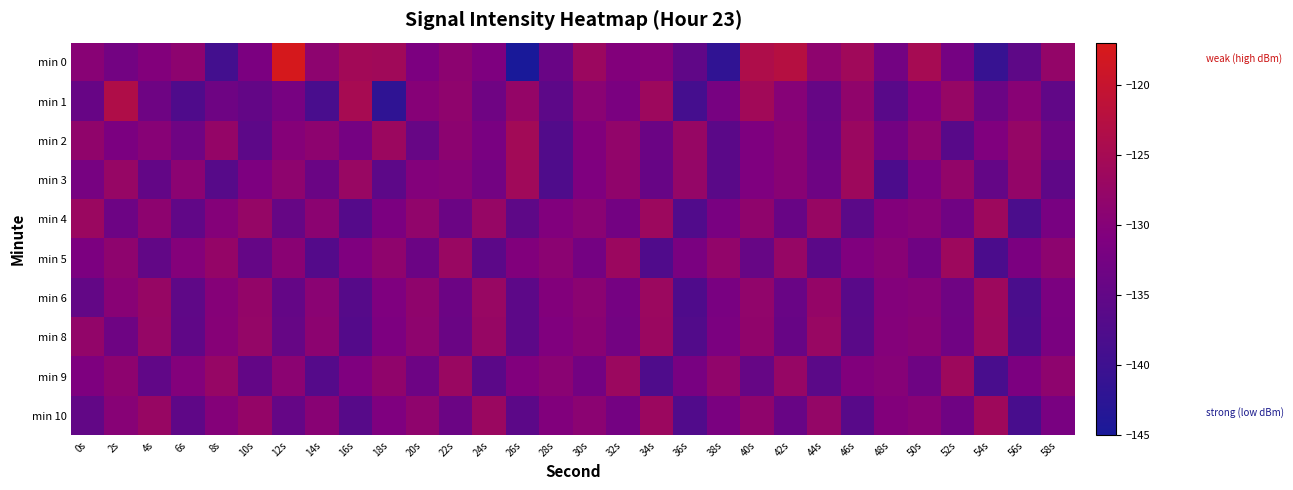

Reading left to right, transcribe all the data shown in this chart.

min 0: 0s=-129.6	2s=-132.7	4s=-130.6	6s=-128.9	8s=-139.2	10s=-131.5	12s=-117.5	14s=-128.7	16s=-125.6	18s=-125.8	20s=-131.4	22s=-129.0	24s=-131.1	26s=-145.8	28s=-134.0	30s=-126.6	32s=-130.5	34s=-130.0	36s=-135.2	38s=-141.8	40s=-123.8	42s=-122.5	44s=-128.7	46s=-125.9	48s=-132.7	50s=-124.9	52s=-132.4	54s=-140.9	56s=-135.6	58s=-127.9
min 1: 0s=-134.3	2s=-123.5	4s=-133.3	6s=-137.5	8s=-133.4	10s=-134.8	12s=-132.1	14s=-138.4	16s=-124.8	18s=-141.9	20s=-130.0	22s=-128.5	24s=-133.2	26s=-127.8	28s=-135.6	30s=-129.3	32s=-131.7	34s=-126.4	36s=-138.9	38s=-132.1	40s=-125.7	42s=-129.8	44s=-134.5	46s=-128.3	48s=-136.2	50s=-131.0	52s=-127.5	54s=-133.8	56s=-129.6	58s=-135.1
min 2: 0s=-128.3	2s=-131.5	4s=-129.7	6s=-133.2	8s=-127.8	10s=-135.6	12s=-130.1	14s=-128.9	16s=-132.4	18s=-126.7	20s=-134.3	22s=-129.0	24s=-131.8	26s=-125.5	28s=-137.2	30s=-130.6	32s=-128.1	34s=-133.7	36s=-127.3	38s=-135.9	40s=-131.2	42s=-129.4	44s=-134.0	46s=-126.8	48s=-132.6	50s=-128.7	52s=-136.3	54s=-130.8	56s=-127.6	58s=-133.4
min 3: 0s=-132.1	2s=-127.4	4s=-134.8	6s=-129.2	8s=-136.5	10s=-131.3	12s=-128.6	14s=-133.9	16s=-127.1	18s=-135.7	20s=-130.4	22s=-129.8	24s=-132.7	26s=-125.9	28s=-137.6	30s=-131.0	32s=-128.3	34s=-134.2	36s=-127.7	38s=-136.1	40s=-130.9	42s=-129.5	44s=-133.3	46s=-126.2	48s=-138.0	50s=-131.6	52s=-128.0	54s=-134.7	56s=-127.9	58s=-135.3
min 4: 0s=-126.8	2s=-133.5	4s=-128.9	6s=-135.1	8s=-130.2	10s=-127.6	12s=-134.4	14s=-129.1	16s=-136.7	18s=-131.5	20s=-128.2	22s=-133.8	24s=-127.4	26s=-135.5	28s=-130.7	30s=-129.3	32s=-132.6	34s=-126.5	36s=-137.3	38s=-131.8	40s=-128.4	42s=-134.1	44s=-127.2	46s=-136.0	48s=-130.5	50s=-129.7	52s=-133.0	54s=-126.3	56s=-138.2	58s=-131.9
min 5: 0s=-131.4	2s=-128.7	4s=-135.0	6s=-130.3	8s=-127.8	10s=-134.6	12s=-129.4	14s=-136.8	16s=-131.1	18s=-128.5	20s=-133.7	22s=-127.0	24s=-135.8	26s=-130.6	28s=-129.2	30s=-132.5	32s=-126.7	34s=-137.4	36s=-131.7	38s=-128.1	40s=-134.3	42s=-127.5	44s=-135.9	46s=-130.8	48s=-129.6	50s=-133.1	52s=-126.4	54s=-138.1	56s=-131.5	58s=-128.8
min 6: 0s=-134.9	2s=-129.6	4s=-127.3	6s=-135.4	8s=-130.1	10s=-127.9	12s=-134.7	14s=-129.3	16s=-136.6	18s=-131.0	20s=-128.4	22s=-133.6	24s=-127.1	26s=-135.7	28s=-130.5	30s=-129.1	32s=-132.4	34s=-126.6	36s=-137.5	38s=-131.8	40s=-128.2	42s=-134.0	44s=-127.8	46s=-136.2	48s=-130.4	50s=-129.8	52s=-133.2	54s=-126.3	56s=-138.3	58s=-131.6
min 8: 0s=-128.0	2s=-133.3	4s=-127.6	6s=-135.2	8s=-130.0	10s=-127.7	12s=-134.5	14s=-129.0	16s=-136.9	18s=-131.3	20s=-128.6	22s=-133.9	24s=-127.3	26s=-135.6	28s=-130.8	30s=-129.4	32s=-132.7	34s=-126.8	36s=-137.2	38s=-131.6	40s=-128.3	42s=-134.2	44s=-127.1	46s=-136.1	48s=-130.3	50s=-129.5	52s=-133.0	54s=-126.5	56s=-138.0	58s=-131.7
min 9: 0s=-131.2	2s=-128.9	4s=-135.1	6s=-130.4	8s=-127.5	10s=-134.8	12s=-129.2	14s=-136.7	16s=-131.0	18s=-128.3	20s=-133.5	22s=-126.9	24s=-135.9	26s=-130.7	28s=-129.3	30s=-132.6	32s=-126.6	34s=-137.6	36s=-131.9	38s=-128.2	40s=-134.4	42s=-127.4	44s=-136.0	46s=-130.6	48s=-129.9	50s=-133.3	52s=-126.2	54s=-138.4	56s=-131.4	58s=-128.7
min 10: 0s=-135.0	2s=-129.7	4s=-127.2	6s=-135.3	8s=-130.2	10s=-127.8	12s=-134.6	14s=-129.5	16s=-136.5	18s=-131.1	20s=-128.5	22s=-133.8	24s=-126.8	26s=-135.8	28s=-130.6	30s=-129.2	32s=-132.5	34s=-126.7	36s=-137.3	38s=-131.7	40s=-128.4	42s=-134.1	44s=-127.7	46s=-136.3	48s=-130.5	50s=-129.6	52s=-133.1	54s=-126.1	56s=-138.5	58s=-131.8